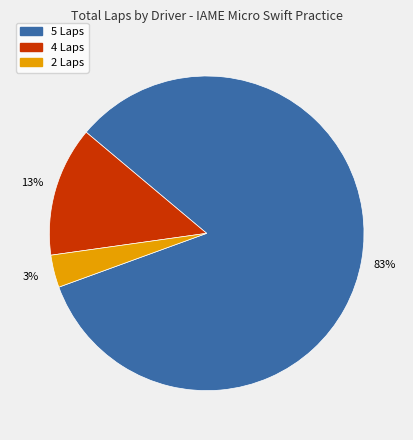

Which has a higher value, 4 Laps or 5 Laps?

5 Laps